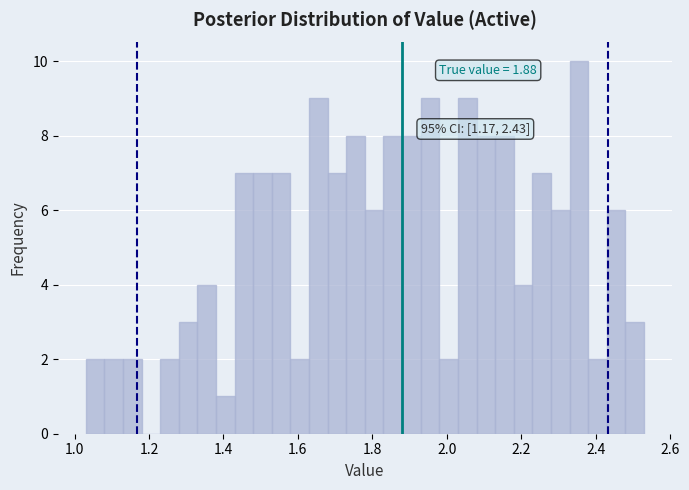

Read against the x-axis, roughly where is the centre of the tallest bar?

2.36